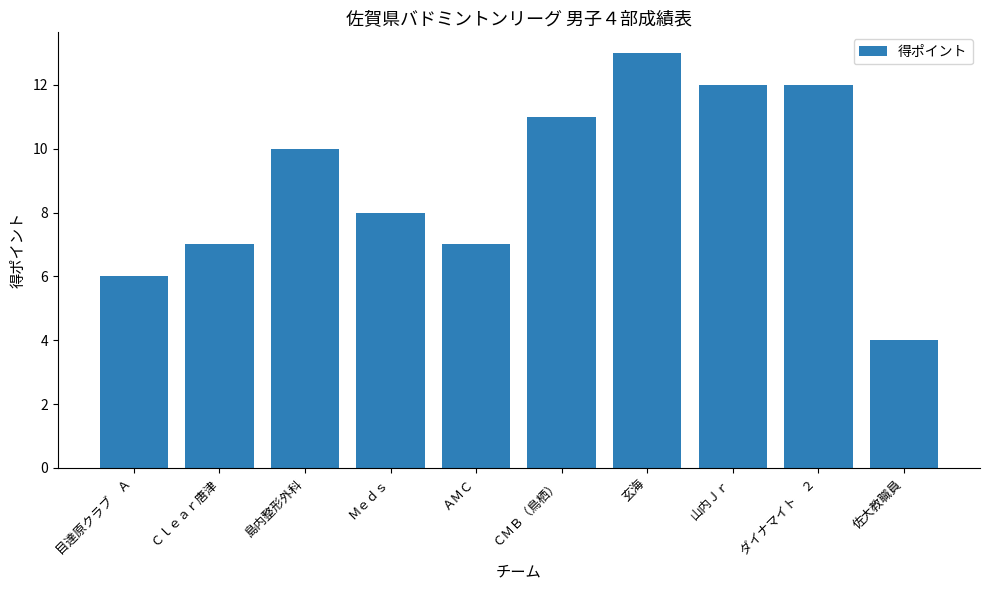

What is the sum of the values at ＡＭＣ and 佐大教職員?

11